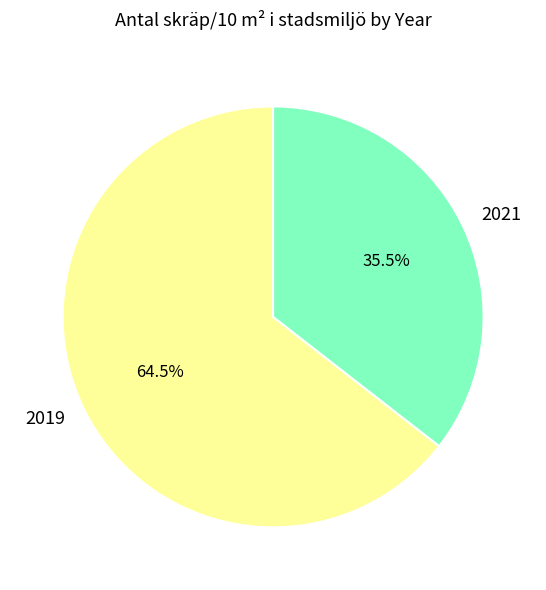

Count the number of slices in the pie.

2